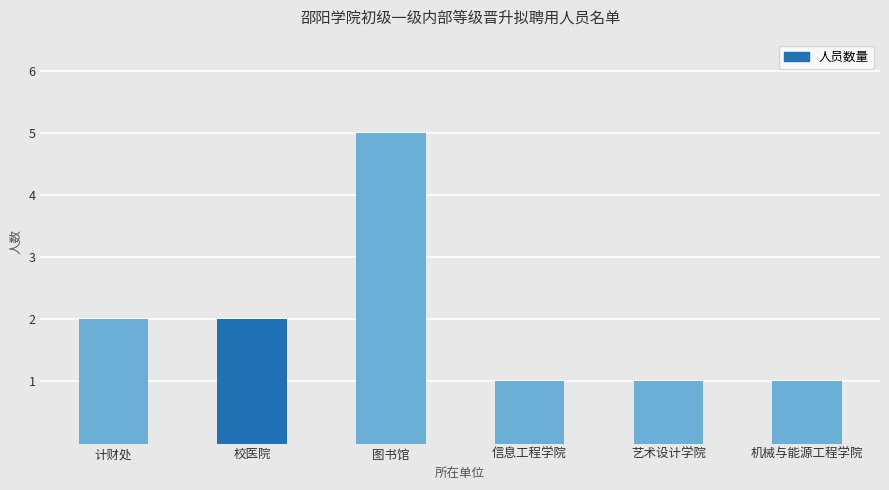

Which has a higher value, 校医院 or 图书馆?

图书馆